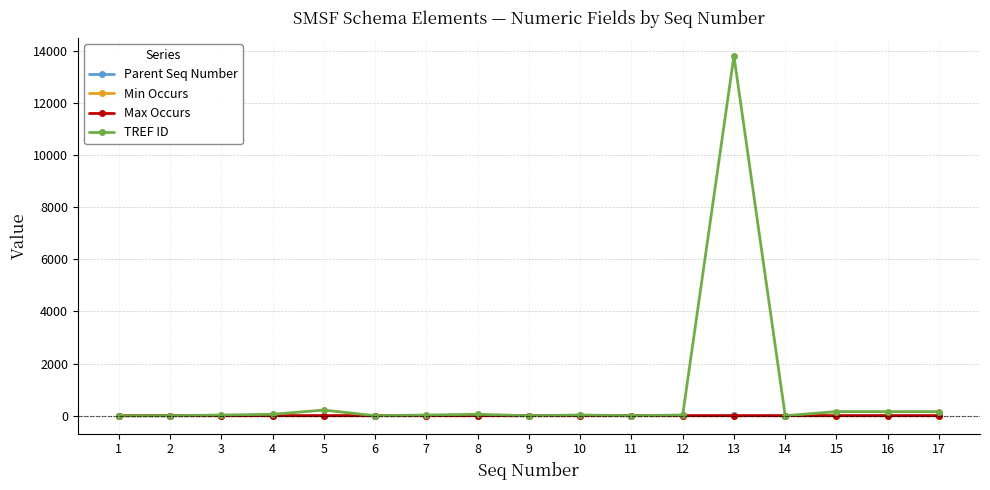

How many lines are shown in the chart?

4